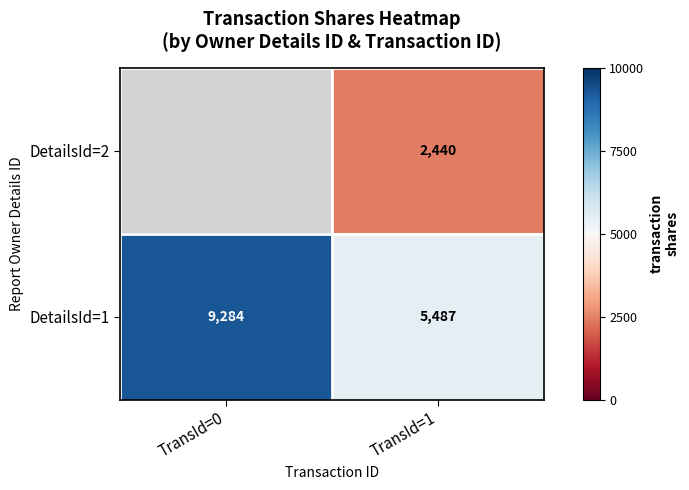

What is the difference between the DetailsId=1 values at TransId=1 and TransId=0?

3797